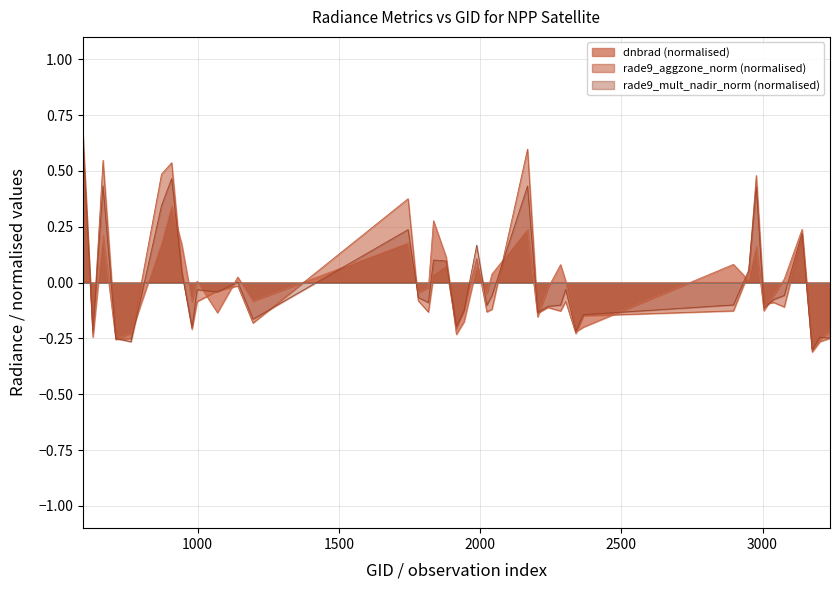

Rank the categories by rade9_mult_nadir_norm value from highest to lowest.

593, 908, 2168, 665, 2978, 872, 1745, 3140, 1988, 1835, 1880, 2951, 944, 1142, 2303, 998, 1070, 3077, 2042, 1781, 3041, 1817, 2897, 2285, 2024, 2240, 3005, 1943, 2204, 2366, 1196, 1916, 980, 629, 2339, 3203, 3239, 710, 764, 3176